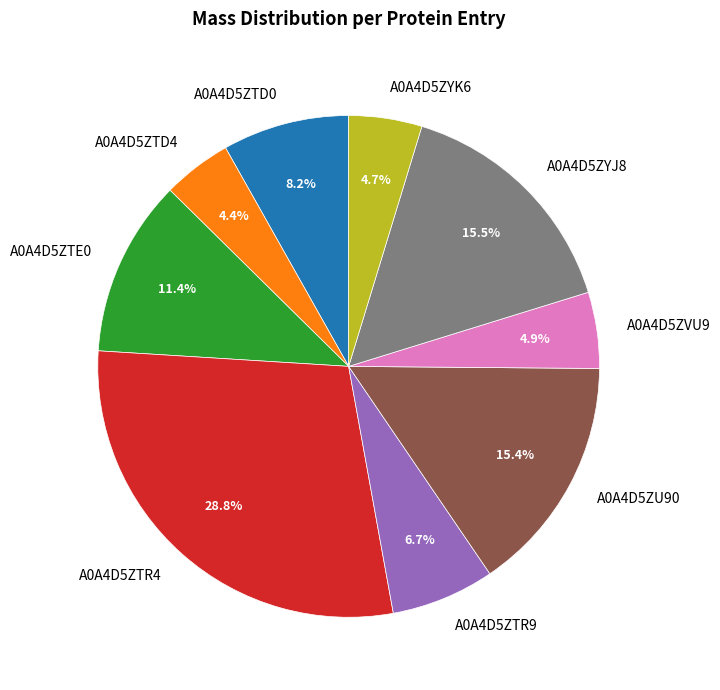

True or false: A0A4D5ZTR9 accounts for 14% of the total.

False